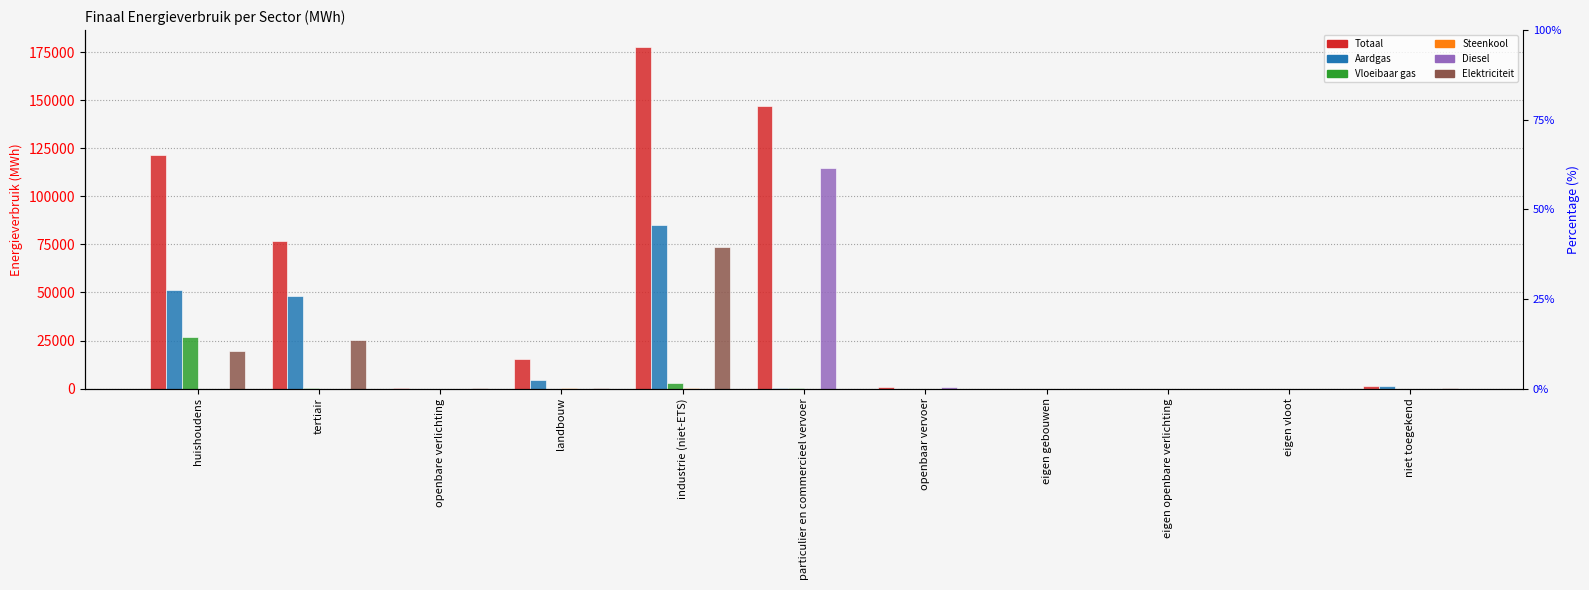

What are all the series names shown in the legend?

Totaal, Aardgas, Vloeibaar gas, Steenkool, Diesel, Elektriciteit